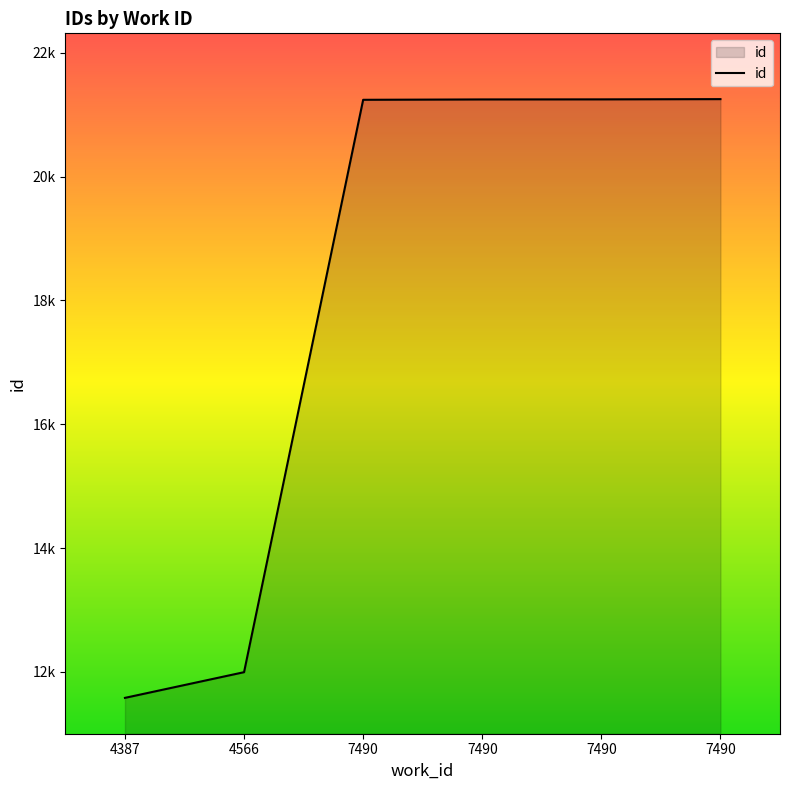

The chart shows a value of 21241 at 7490. True or false?

True